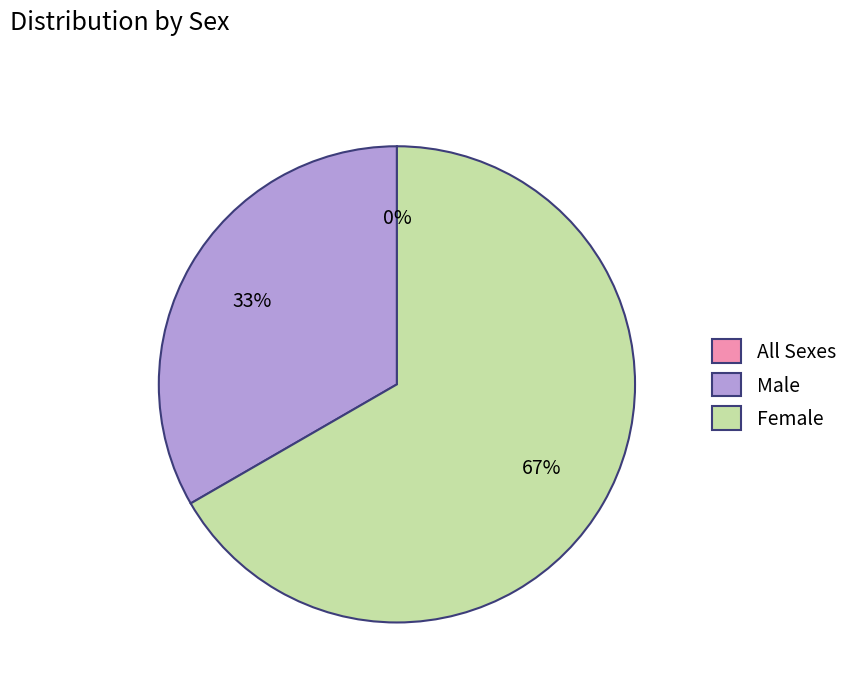

Is it true that Female is 67% of the pie?

True